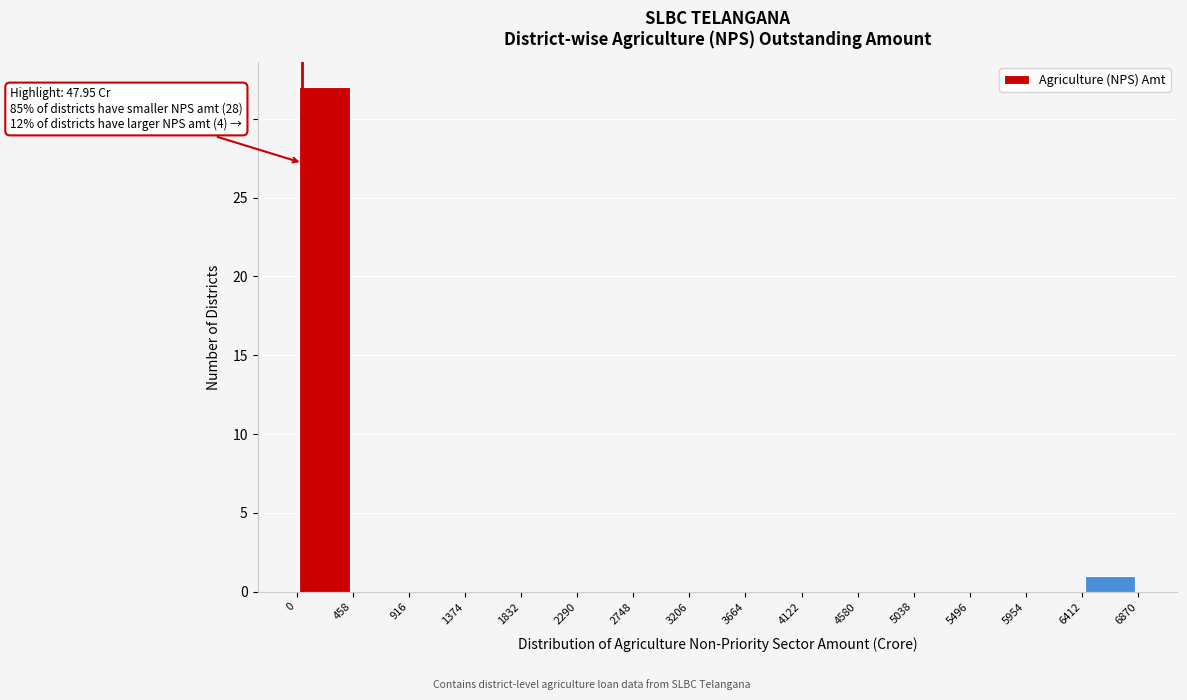

Which range on the x-axis has the tallest bar?

0 to 458